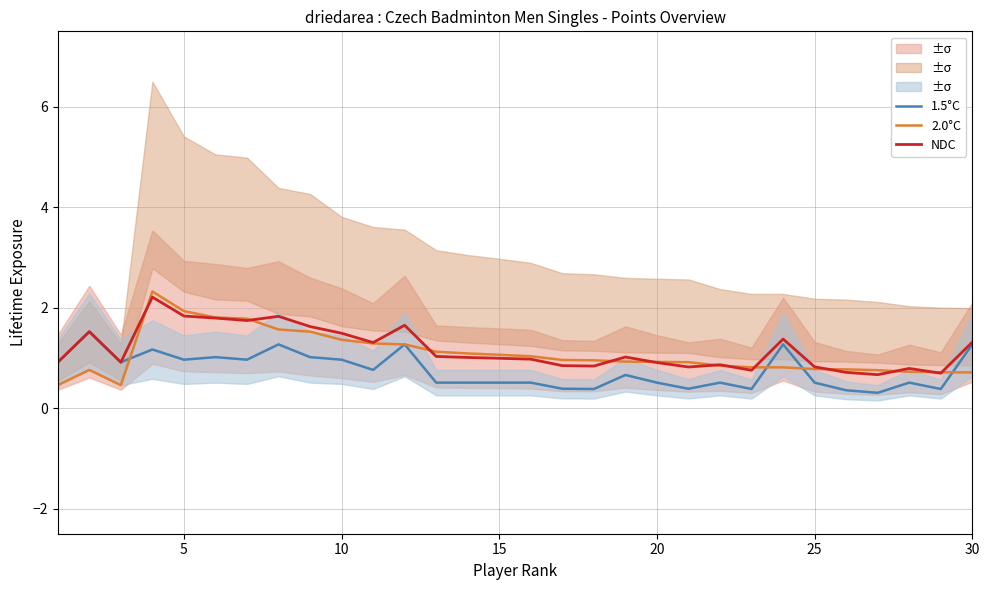

What is the value of the NDC point at the 1st from the left?

0.9